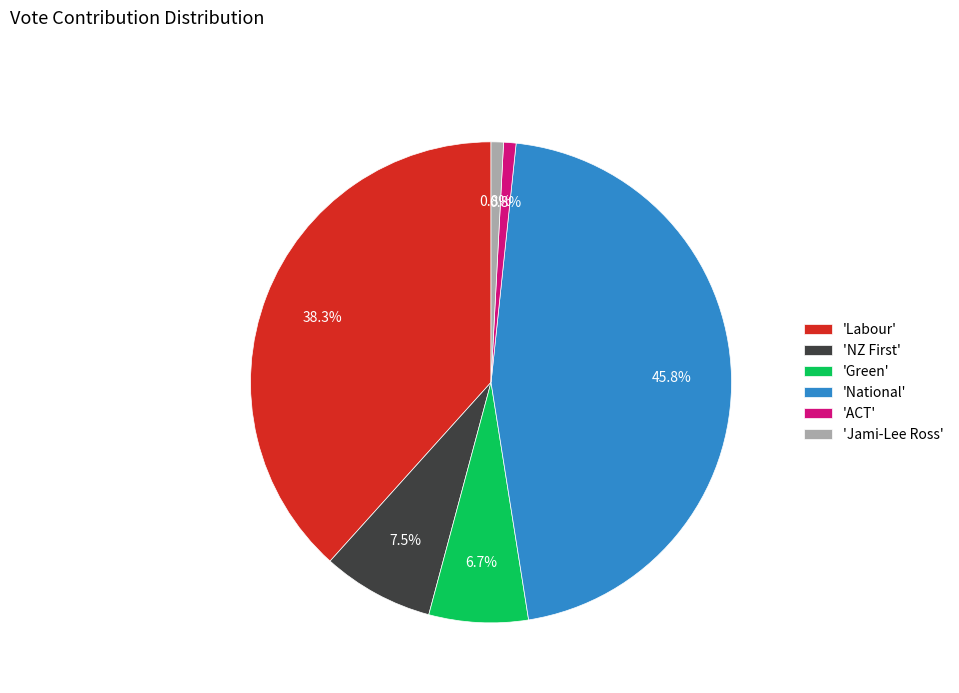

What is the largest slice in the pie chart?

'National'